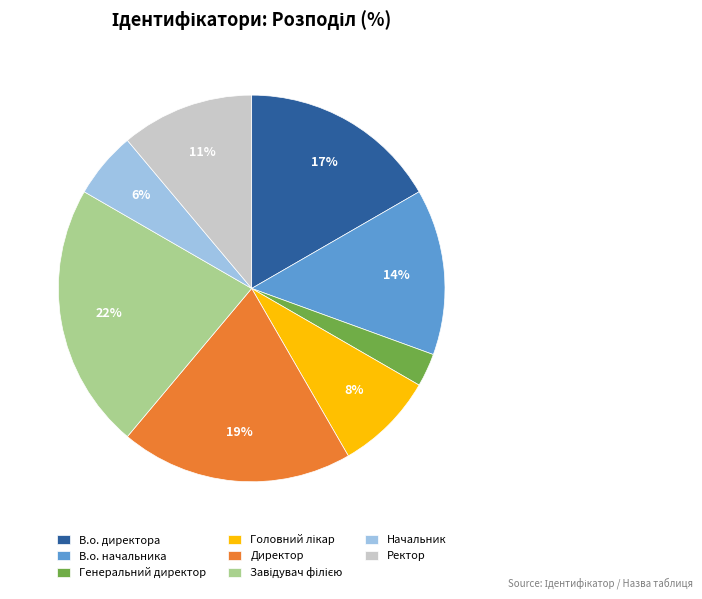

What percentage is the Начальник slice, to the nearest percent?

6%